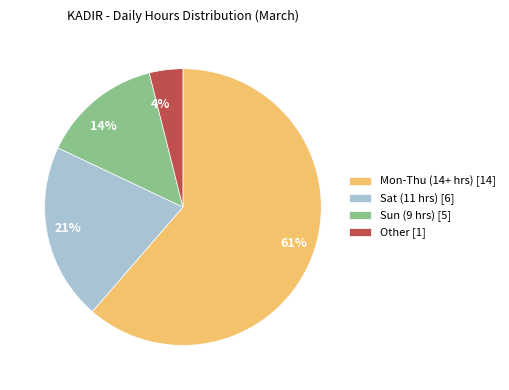

To the nearest percent, what percentage of the pie is 14%?

14%